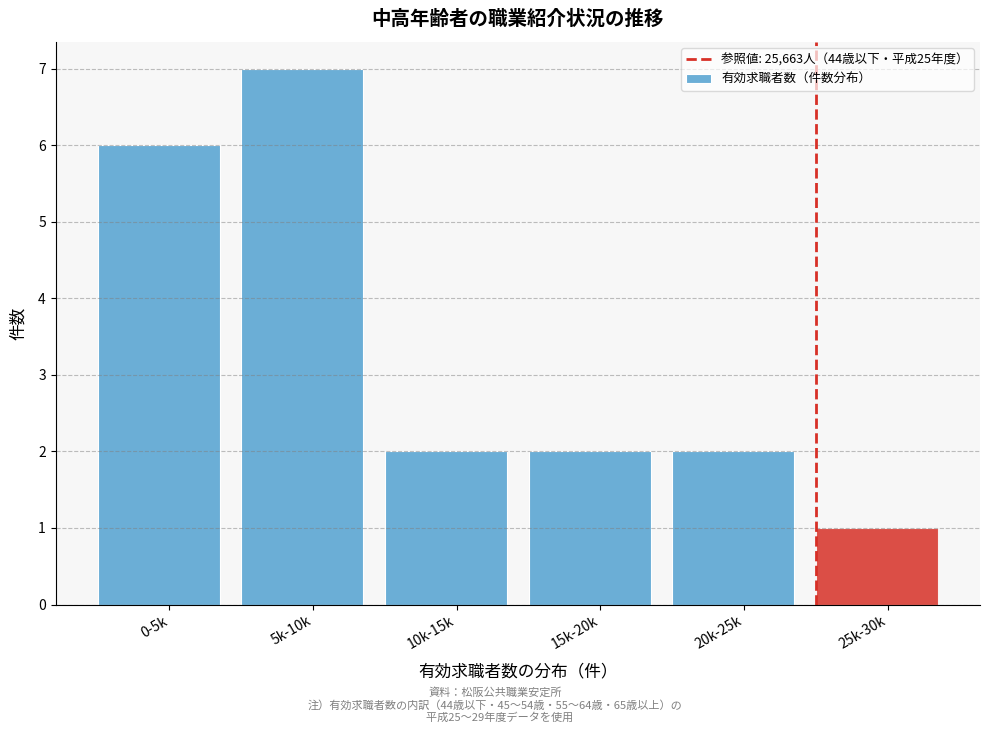

Reading right to left, transcribe all the data shown in this chart.

1	2	2	2	7	6